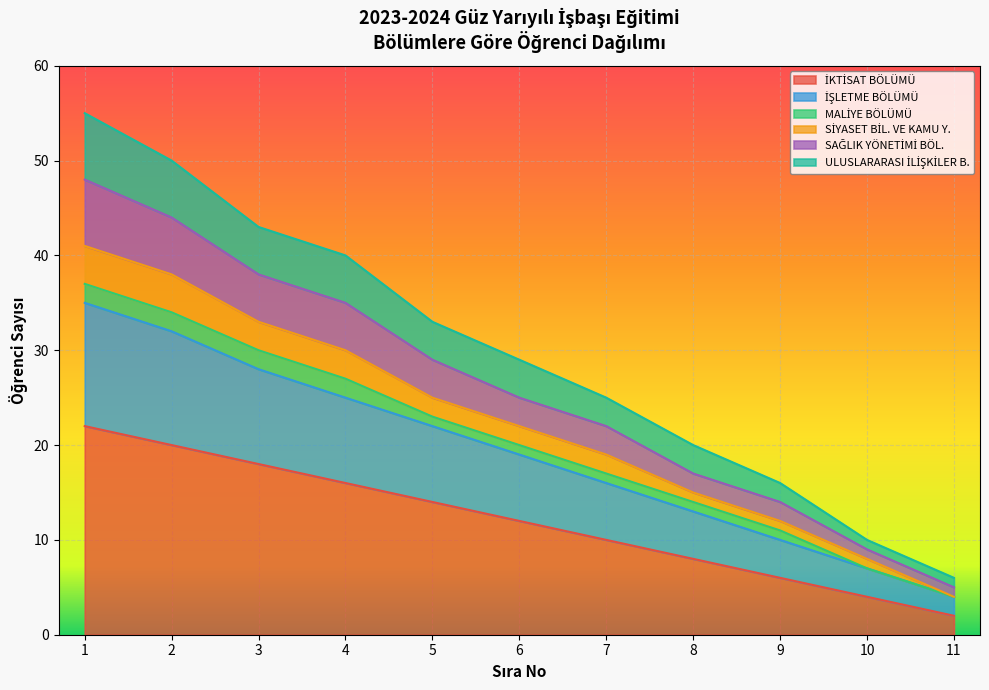

True or false: SİYASET BİL. VE KAMU Y. and İŞLETME BÖLÜMÜ cross at least once.

False